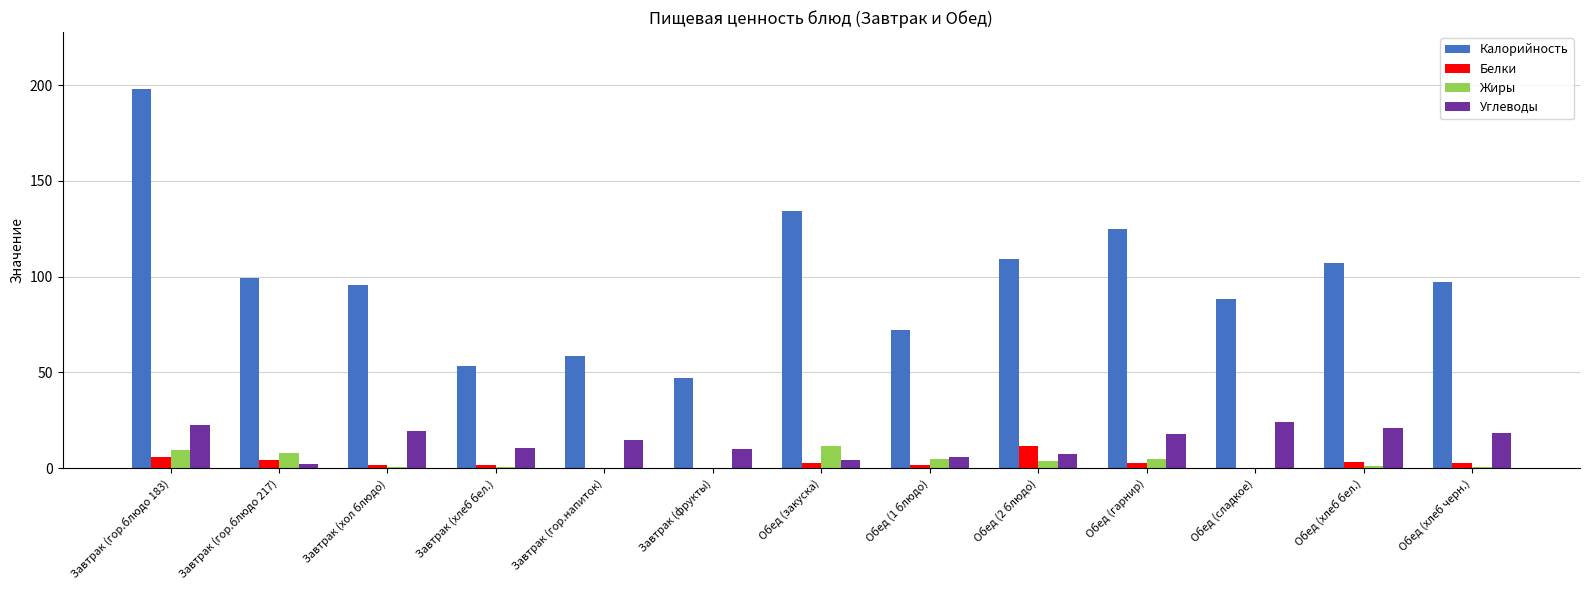

How many values in the Углеводы series exceed 14?

7